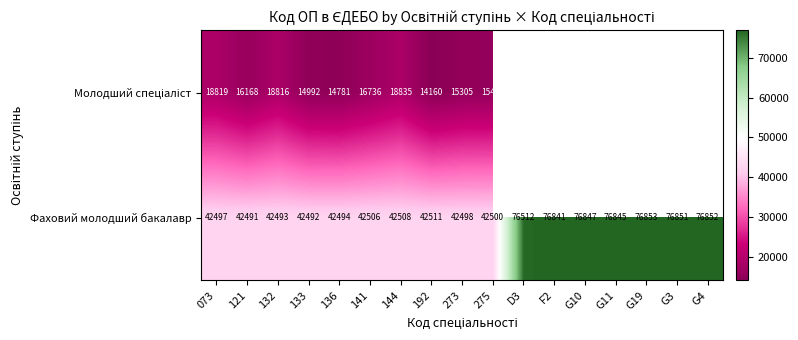

What is the total value across all series at 192?

56671